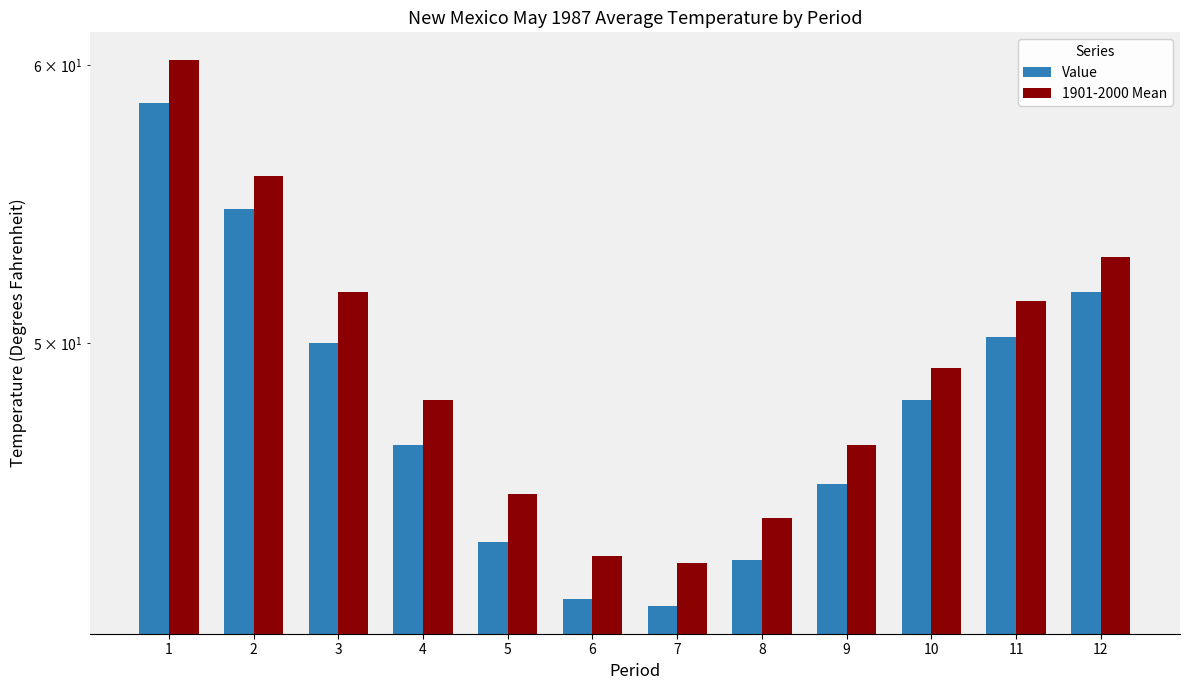

Is the value of 1901-2000 Mean at 2 greater than the value of Value at 7?

Yes